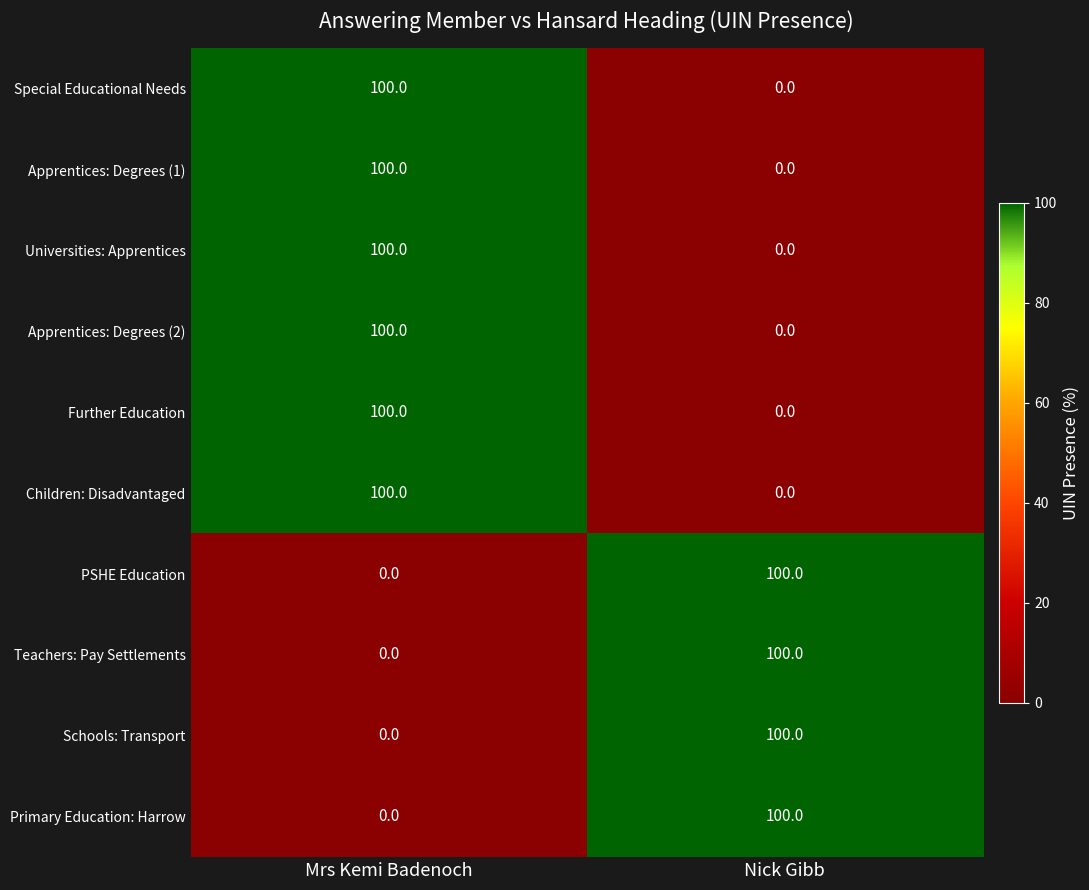

The value of Special Educational Needs at Mrs Kemi Badenoch is 100. True or false?

True